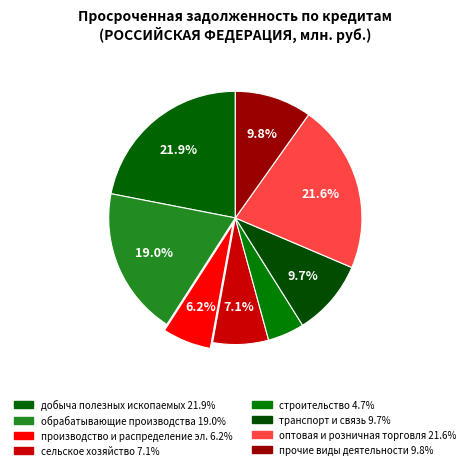

How many segments does this pie chart have?

8